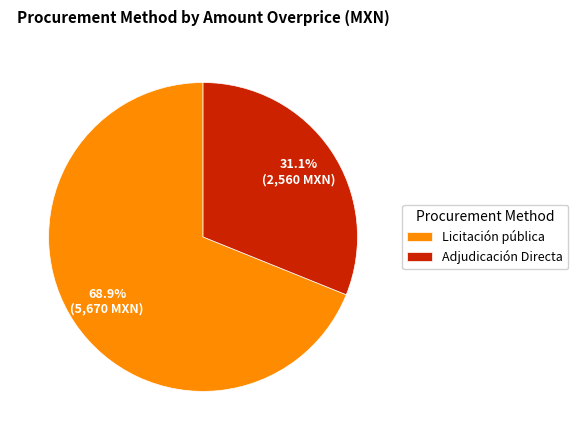

To the nearest percent, what portion does Licitación pública represent?

69%